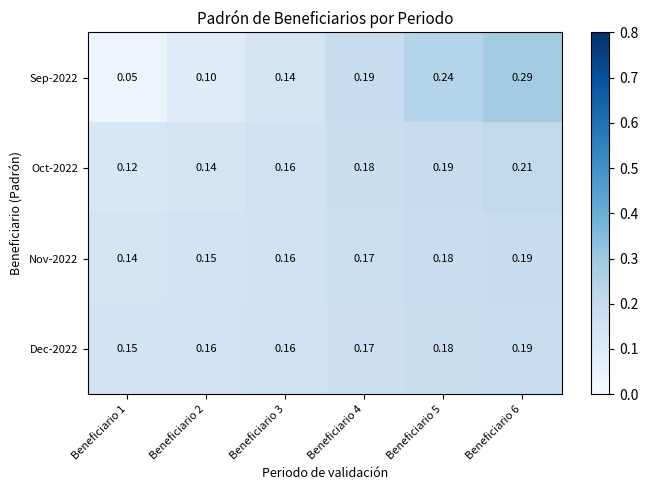

Is the value of Sep-2022 at Beneficiario 2 greater than the value of Dec-2022 at Beneficiario 5?

No